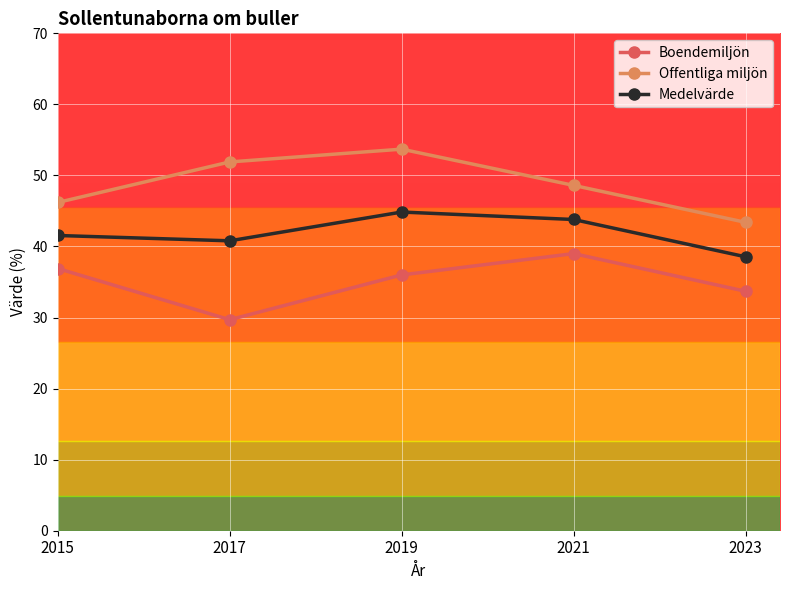

The Boendemiljön series shows 36.0 at 2019. True or false?

True